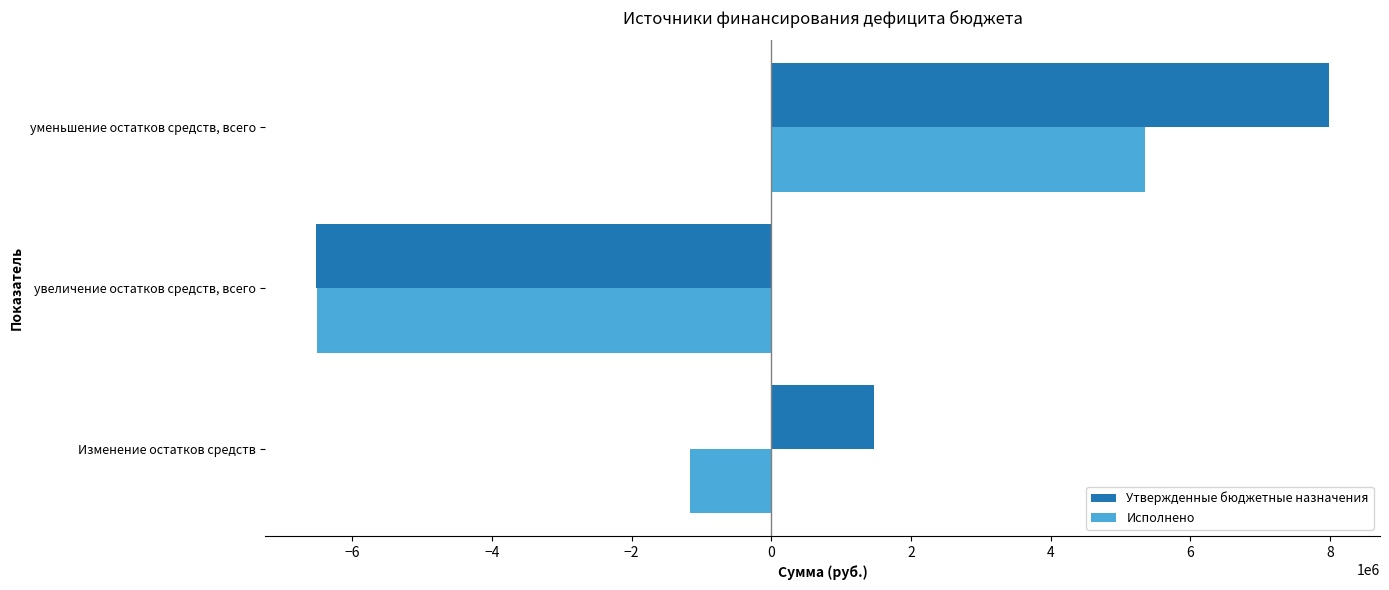

Between увеличение остатков средств, всего and уменьшение остатков средств, всего, which series saw the biggest shift?

Утвержденные бюджетные назначения